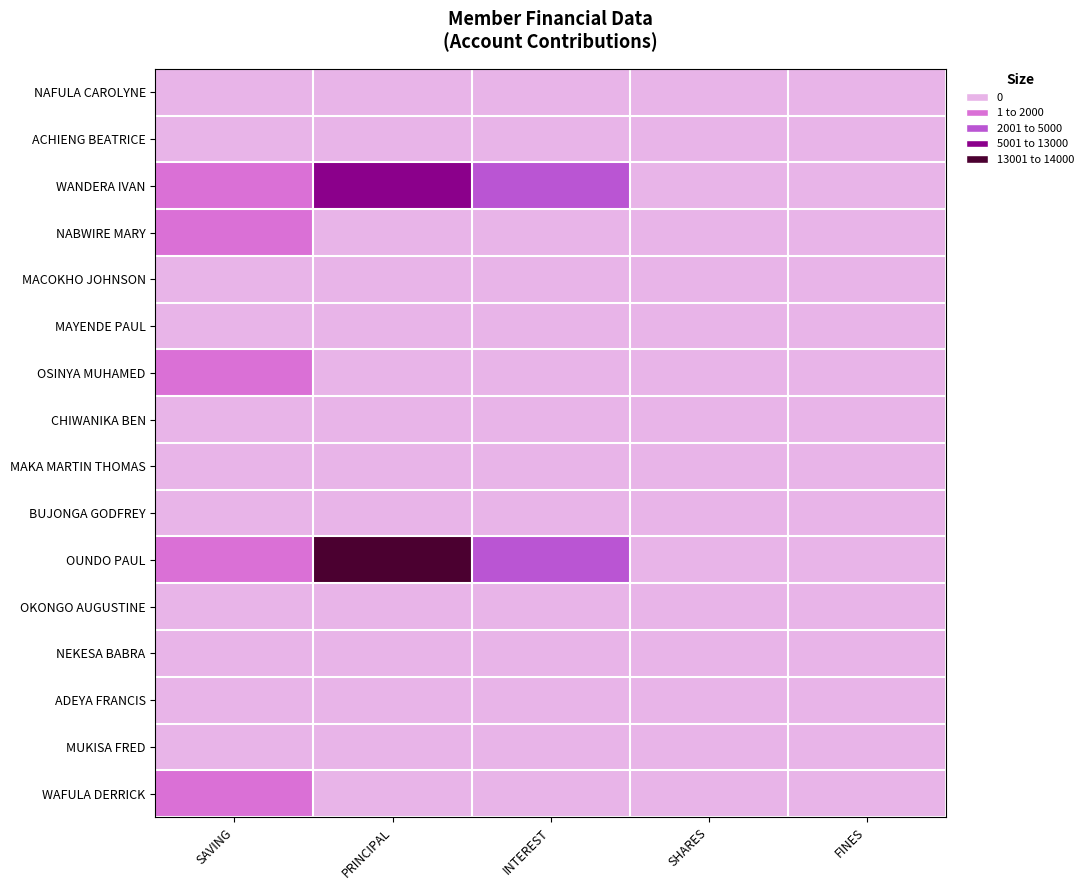

Which series has the largest range (max minus min)?

OUNDO PAUL